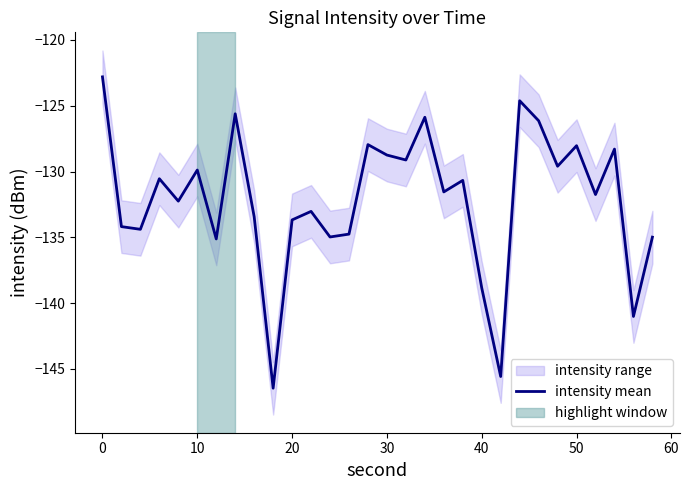

What is the minimum value for intensity mean?

-146.5